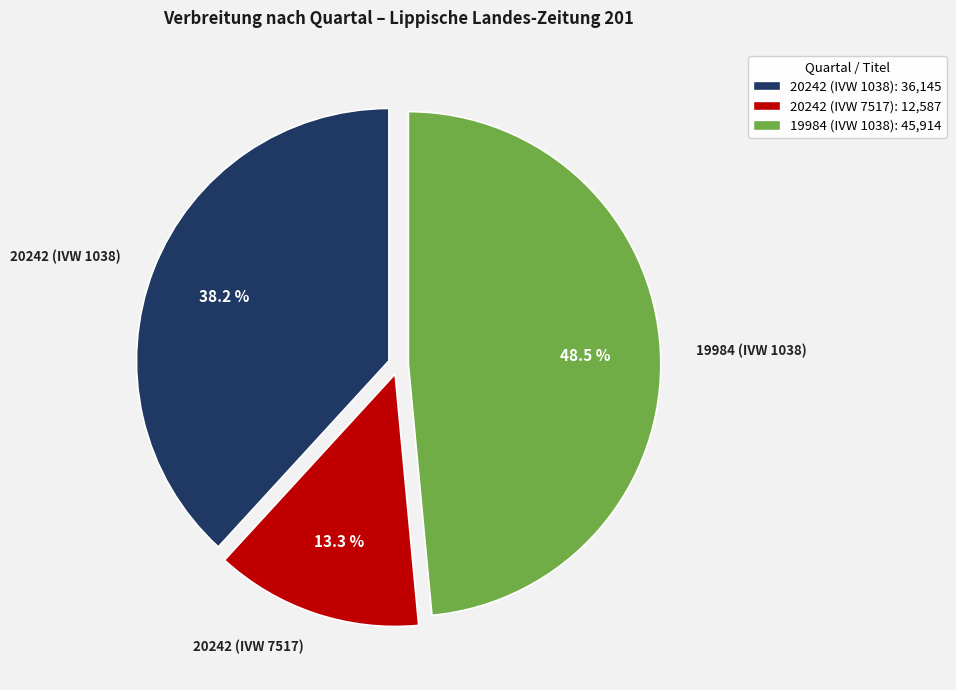

Is the sum of 20242 (IVW 1038) and 20242 (IVW 7517) greater than half?

Yes